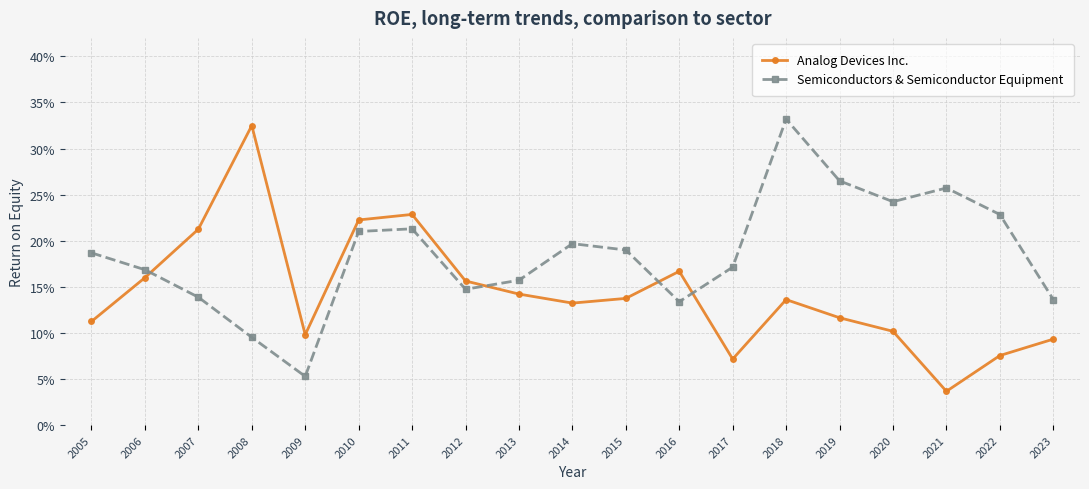

Is the value of Semiconductors & Semiconductor Equipment at 2014 greater than the value of Analog Devices Inc. at 2020?

Yes